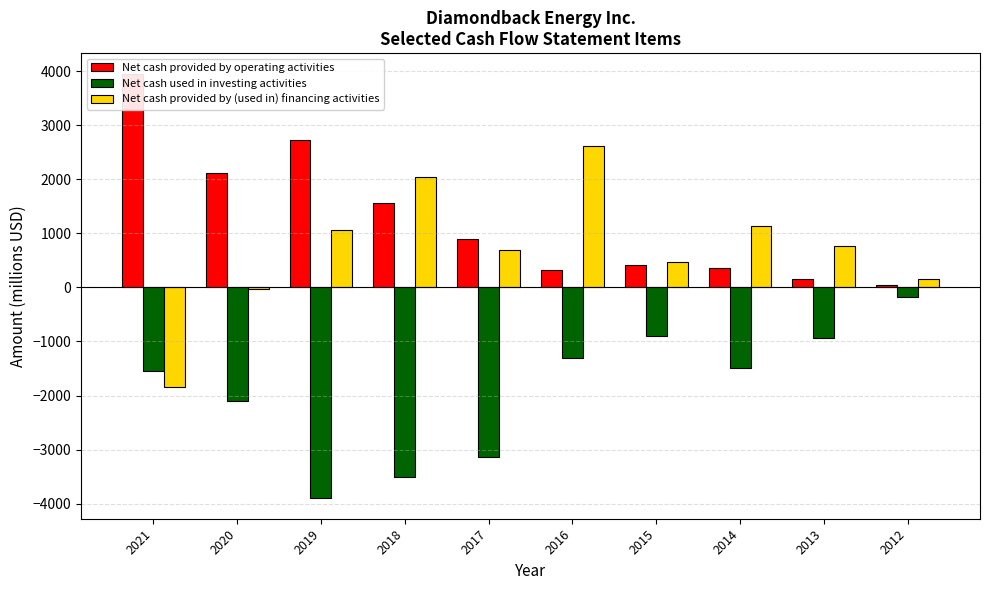

What is the spread (max minus min) of values at 2018?

5544